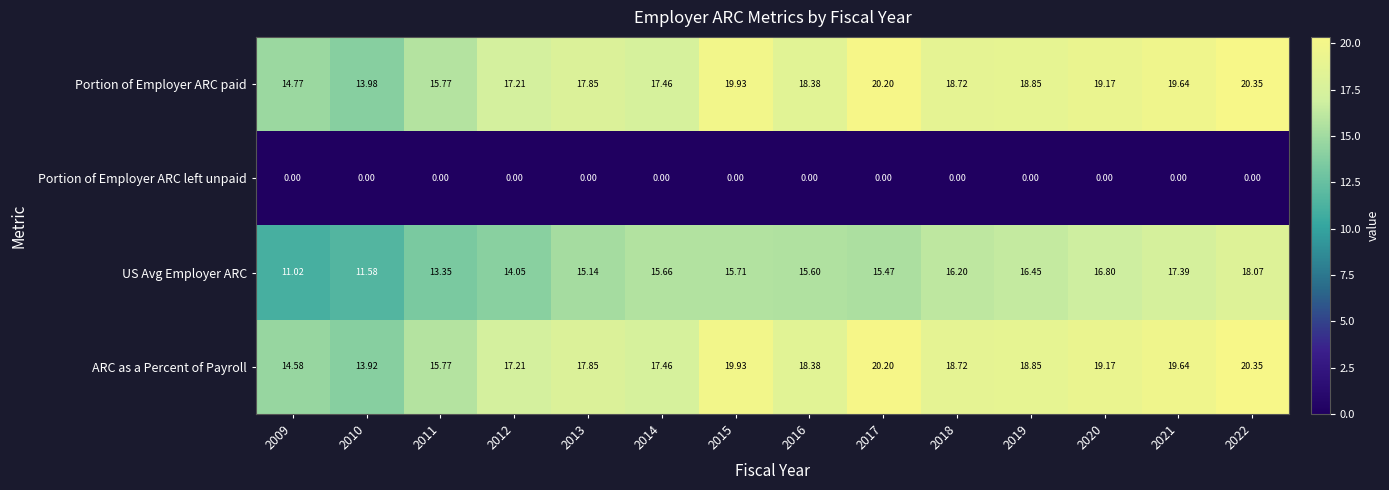

At 2009, list the series in order from smallest to largest.

Portion of Employer ARC left unpaid, US Avg Employer ARC, ARC as a Percent of Payroll, Portion of Employer ARC paid